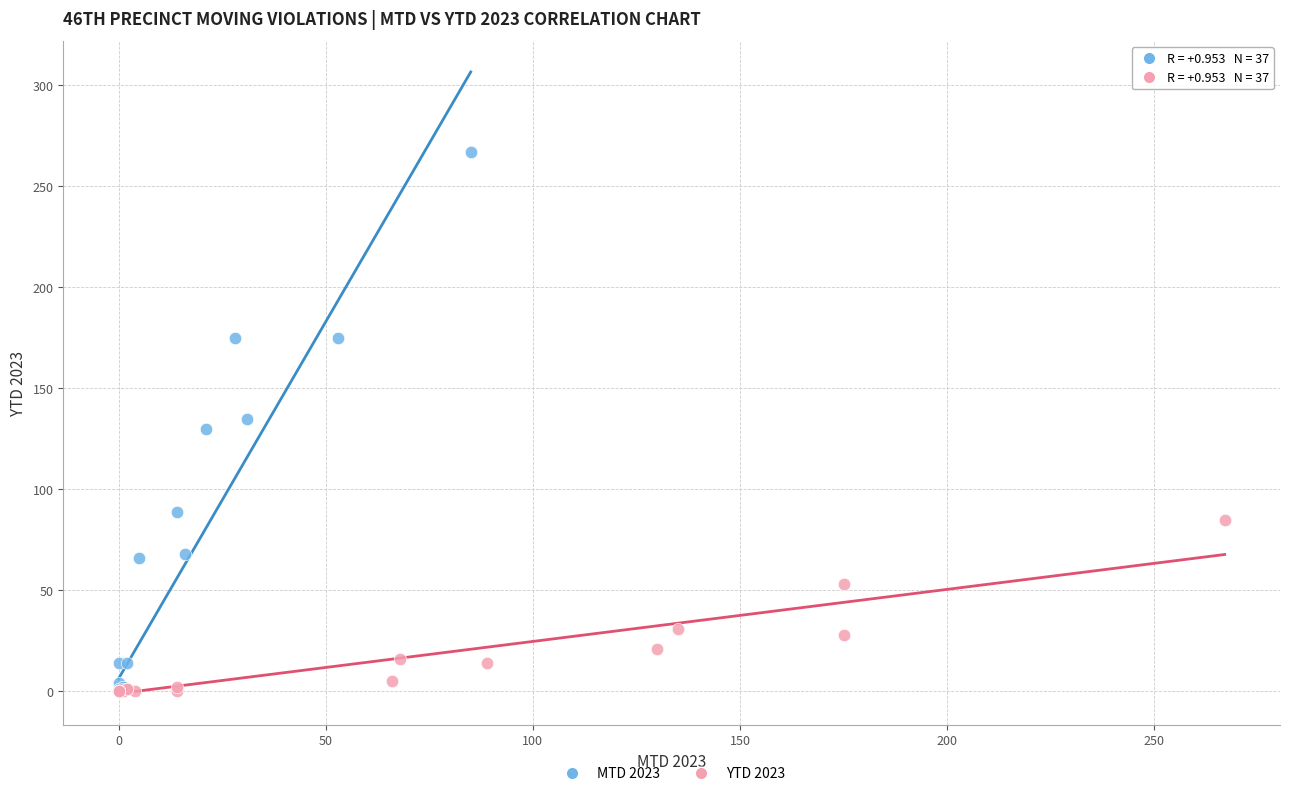

What are all the series names shown in the legend?

MTD 2023, YTD 2023